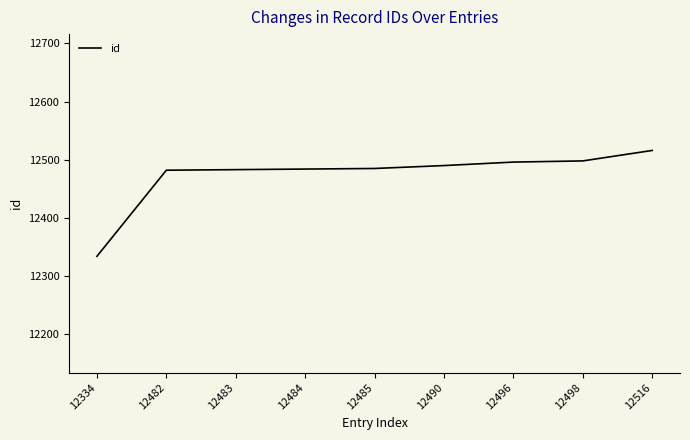

Between 12485 and 12334, which is larger?

12485